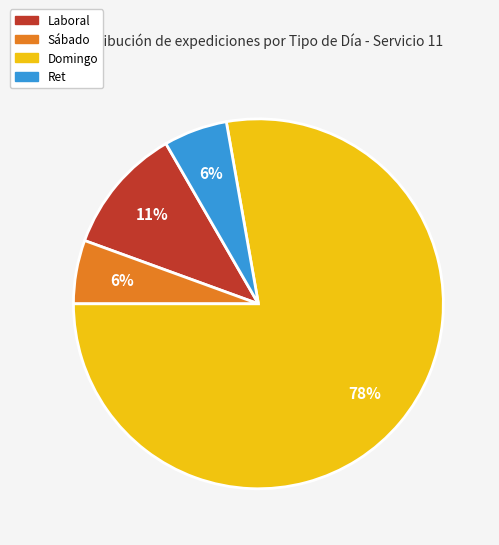

To the nearest percent, what portion does Sábado represent?

6%